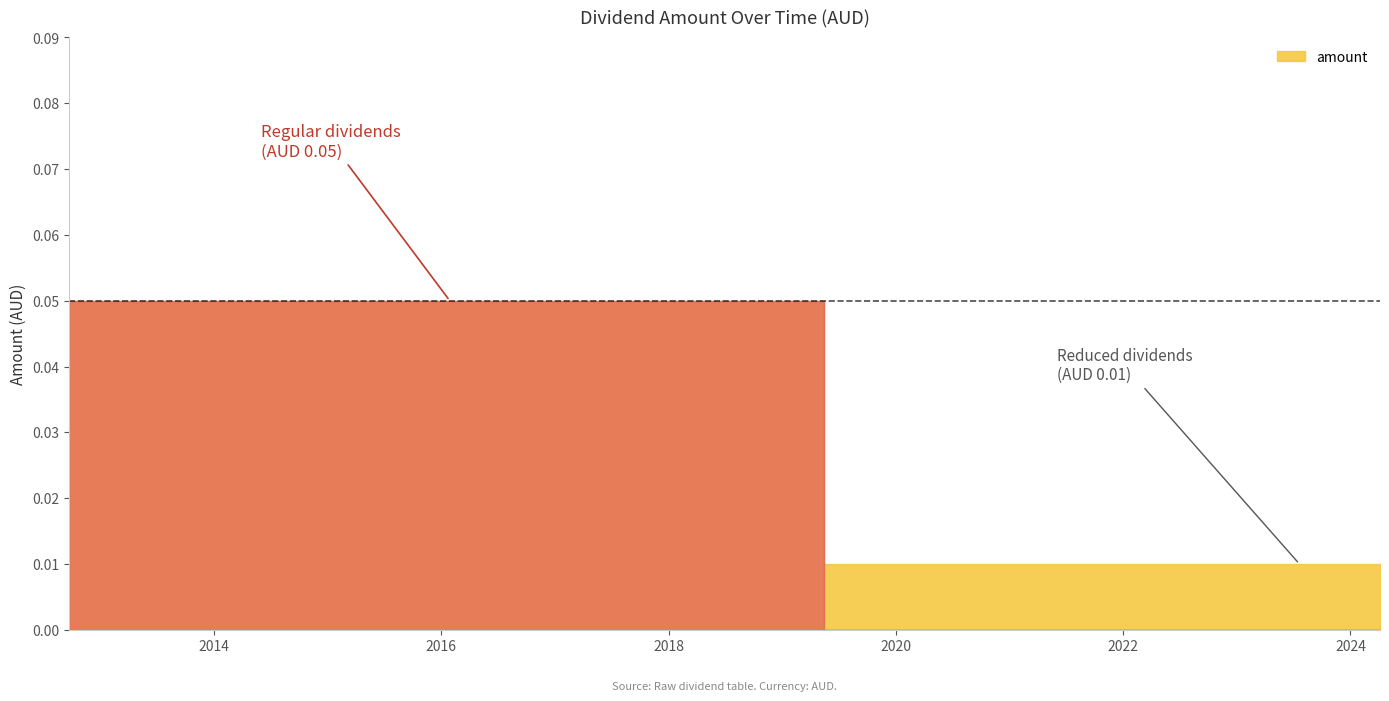

What is the label of the 10th point from the right?

2016-01-29